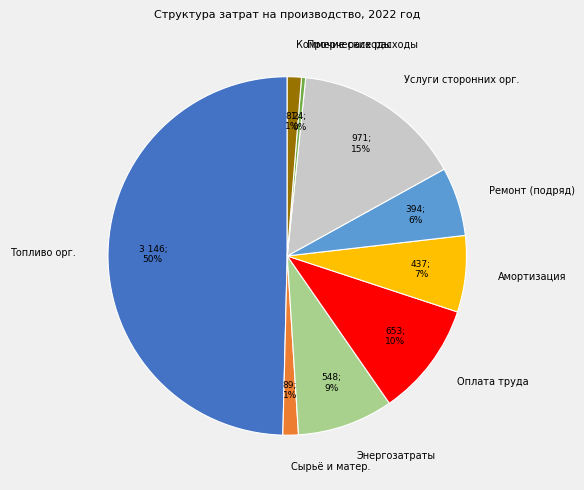

Is Ремонт (подряд) the majority of the pie?

No